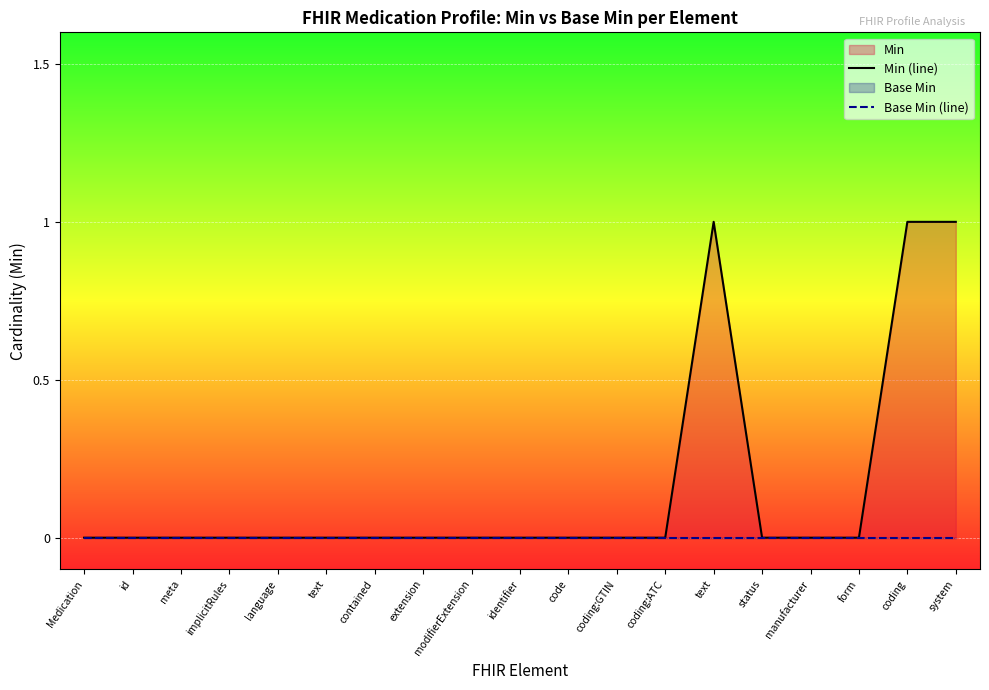

True or false: Min (line) has more than 1 points higher than both neighbors.

False